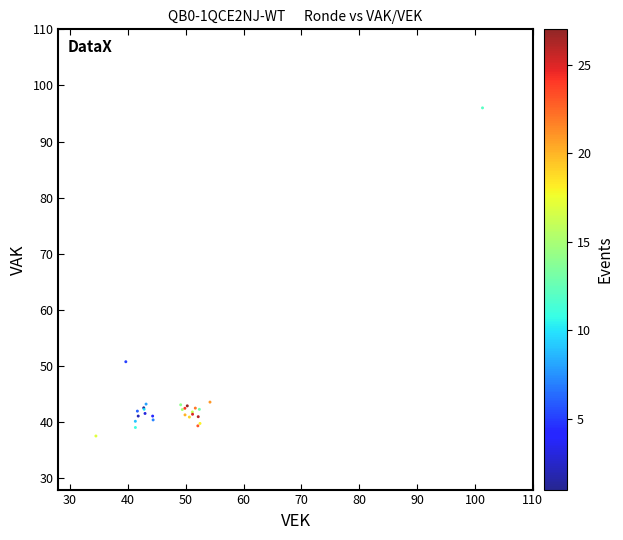

What Y value in the scatter plot is closest to 66?

50.8